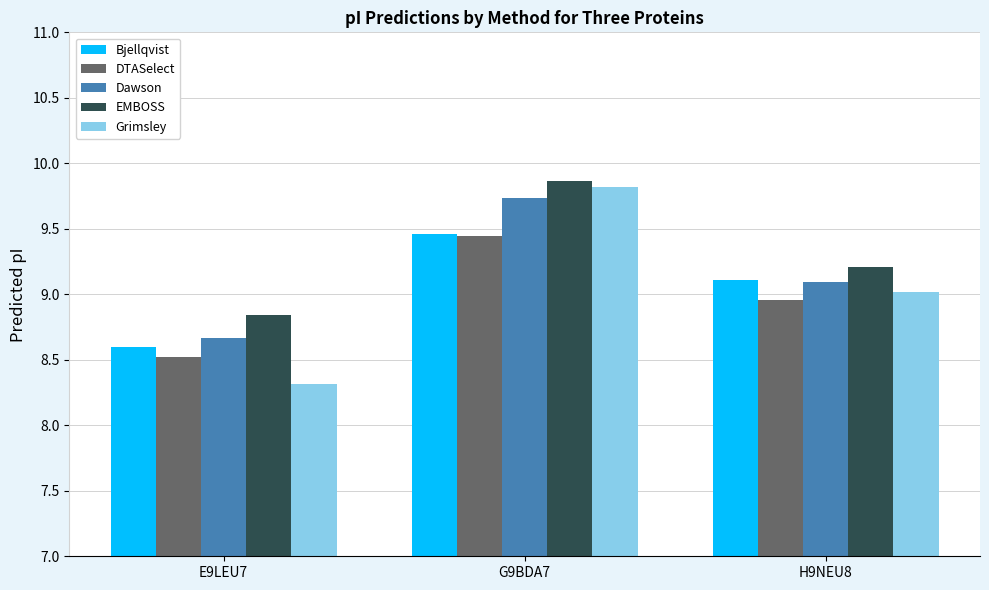

What is the label of the 3rd bar from the right?

E9LEU7